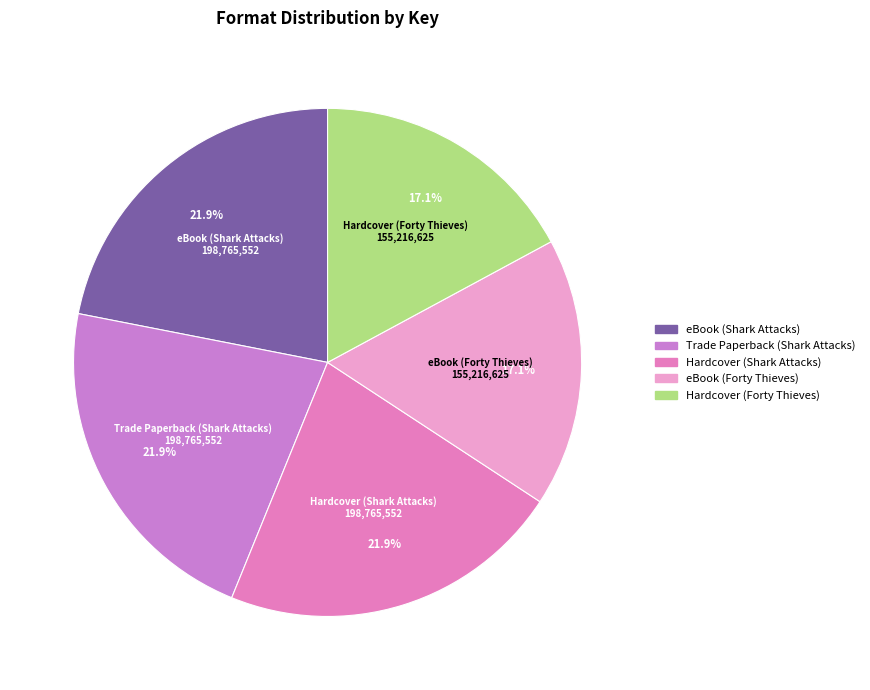

Do eBook (Shark Attacks) and eBook (Forty Thieves) together represent more than half of the pie?

No